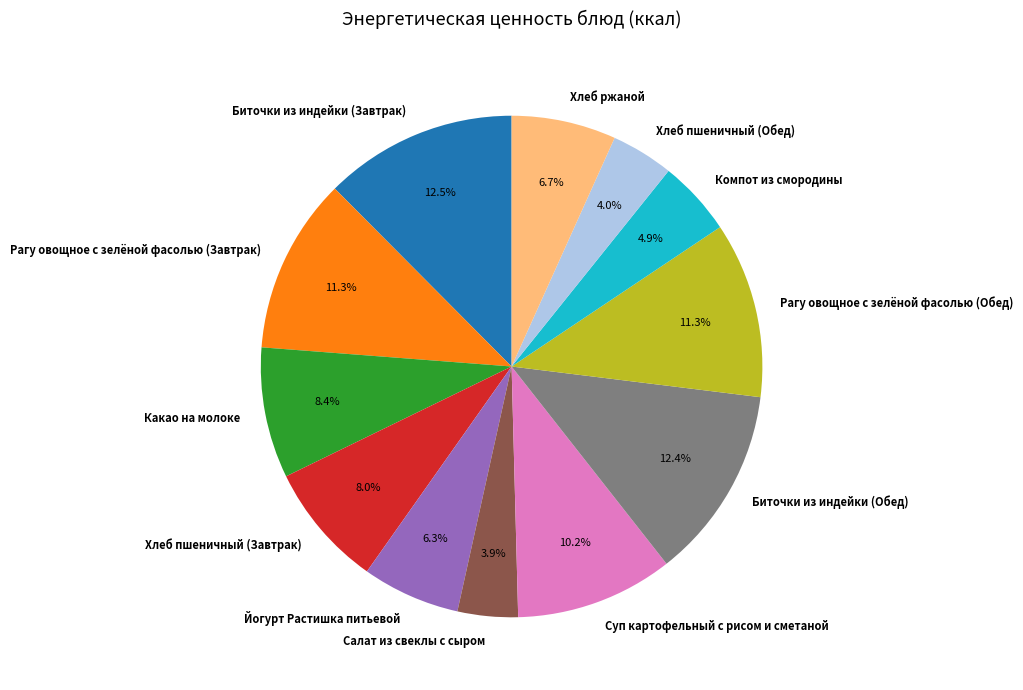

Which has a higher value, Хлеб ржаной or Хлеб пшеничный (Завтрак)?

Хлеб пшеничный (Завтрак)